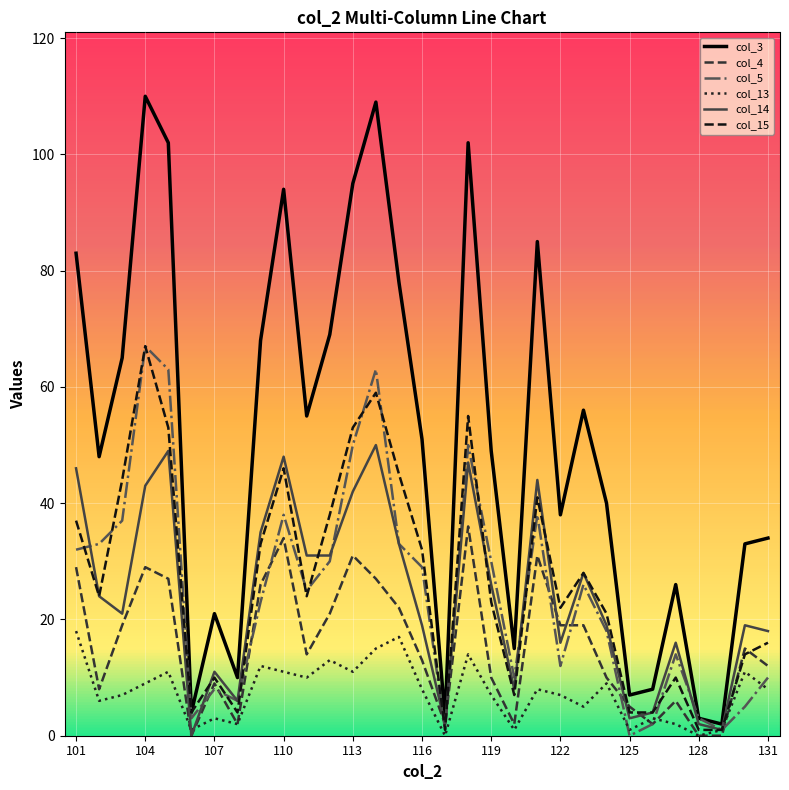

Reading left to right, list all the values displayed in this chart.

col_3: 83	48	65	110	102	4	21	10	68	94	55	69	95	109	78	51	3	102	49	15	85	38	56	40	7	8	26	3	2	33	34
col_4: 29	8	19	29	27	0	9	2	26	34	14	21	31	27	22	13	2	36	10	2	31	19	19	10	5	2	6	0	0	15	12
col_5: 32	33	37	67	63	3	8	6	23	38	25	30	50	63	33	29	1	50	30	10	38	12	26	18	0	2	14	3	1	5	10
col_13: 18	6	7	9	11	1	3	2	12	11	10	13	11	15	17	8	0	14	7	1	8	7	5	9	1	3	2	0	1	11	8
col_14: 46	24	21	43	49	0	11	6	35	48	31	31	42	50	33	19	2	47	26	8	44	16	28	19	3	4	16	2	1	19	18
col_15: 37	24	44	67	53	4	10	4	33	46	24	38	53	59	45	32	1	55	23	7	41	22	28	21	4	4	10	1	1	14	16